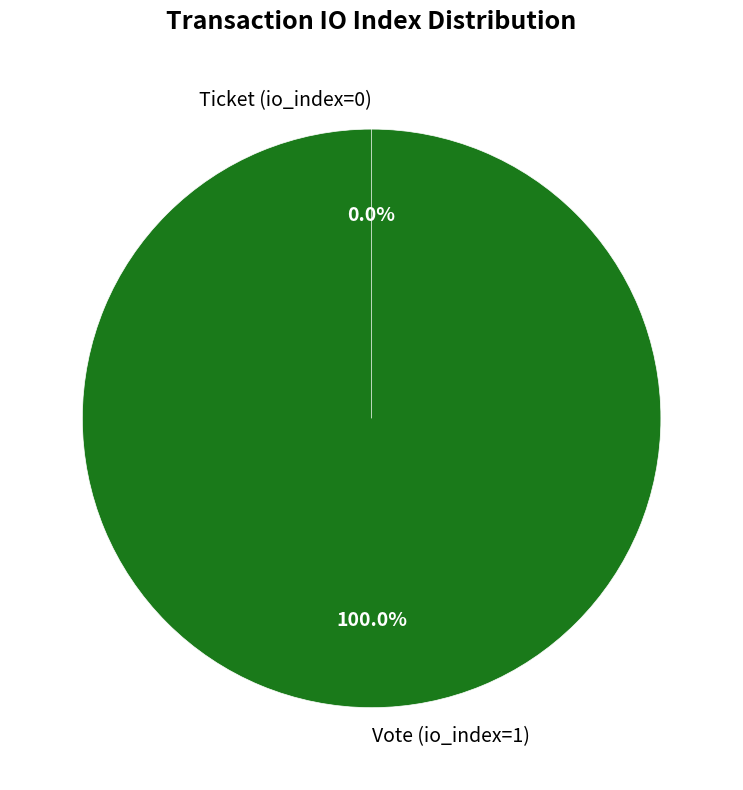

How many slices are in this pie chart?

2